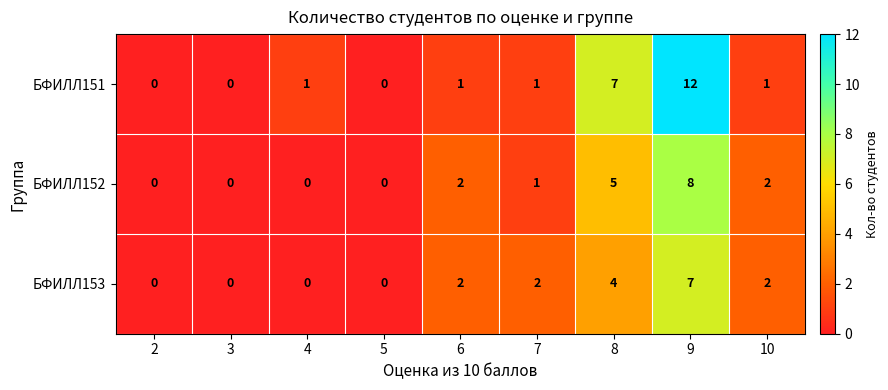

What is the difference between the БФИЛЛ152 values at 8 and 4?

5